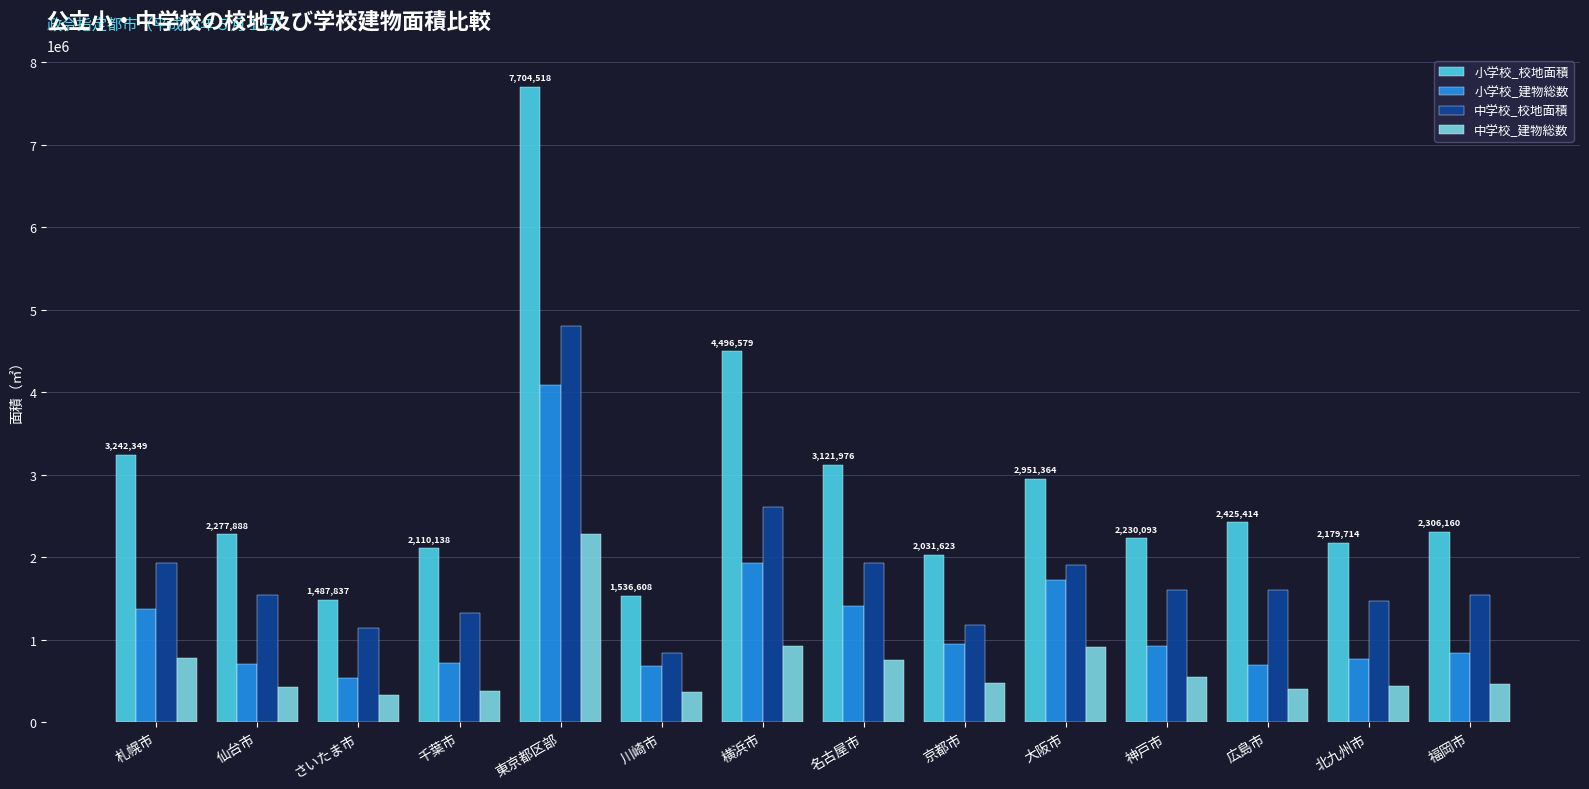

What is the total value across all series at 札幌市?

7329092